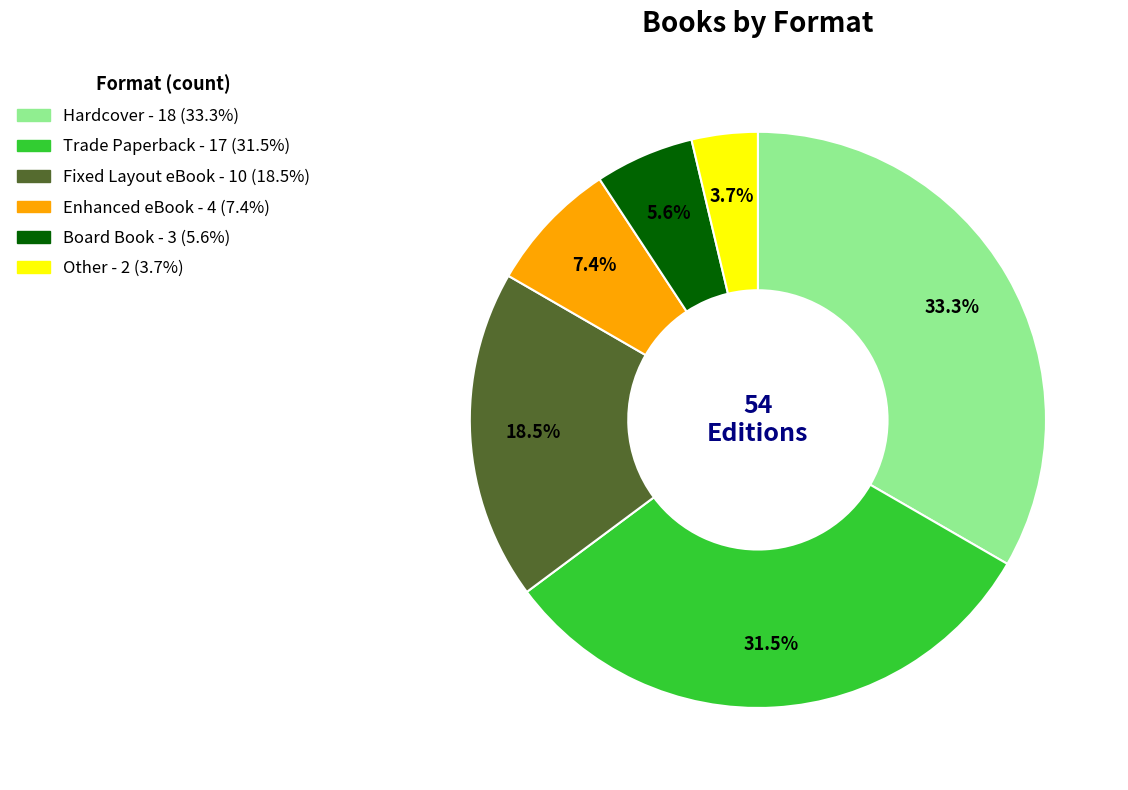

Is Board Book the majority of the pie?

No